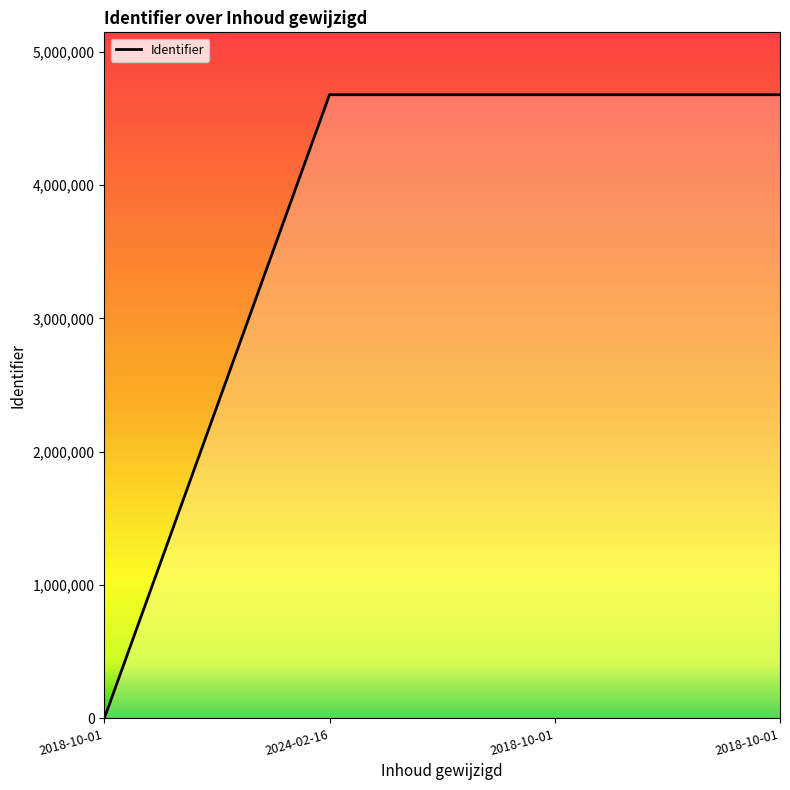

Count the number of categories in the chart.

4